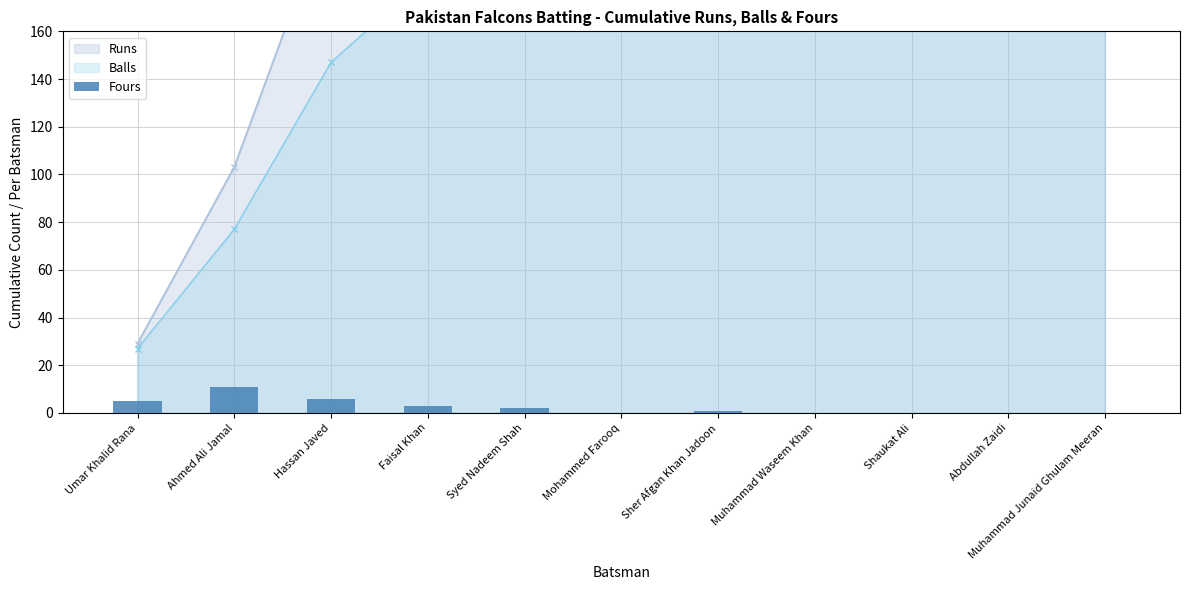

What is the greatest value displayed?

11